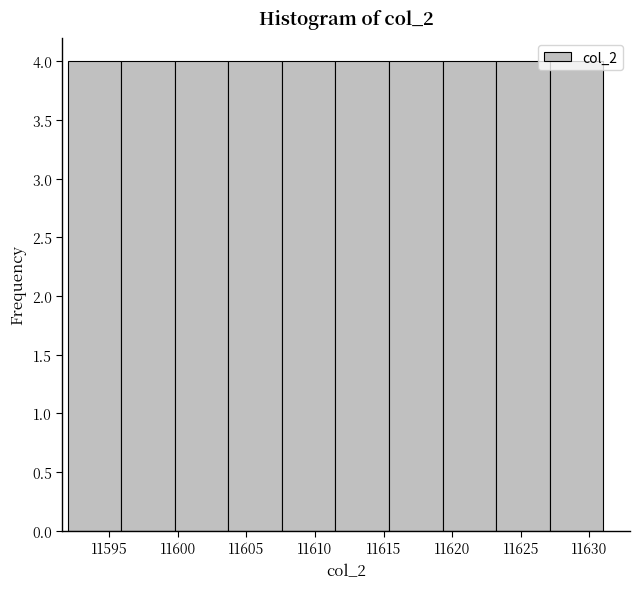

What is the height of the bar covering 11611.5 to 11615.4 on the x-axis? Neither the bar edges nor the heights are printed on the chart, so give them approximately, as read against the axes.

4